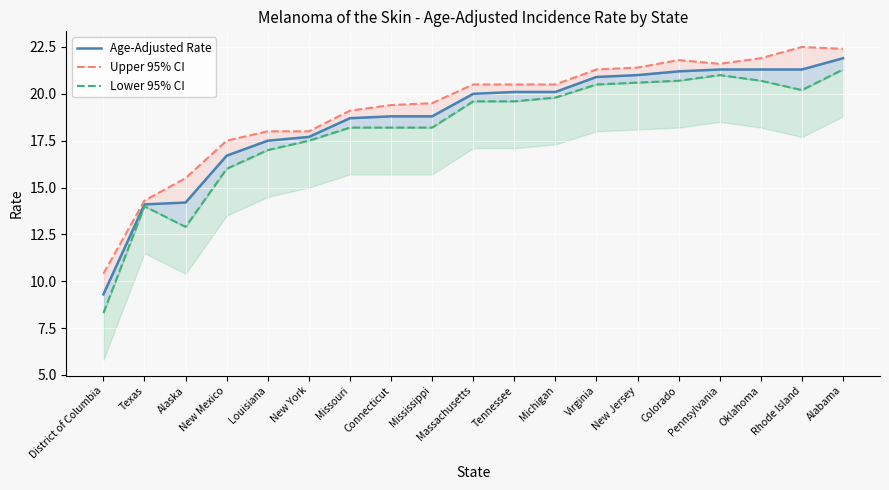

Between New Mexico and Colorado, which is larger?

Colorado